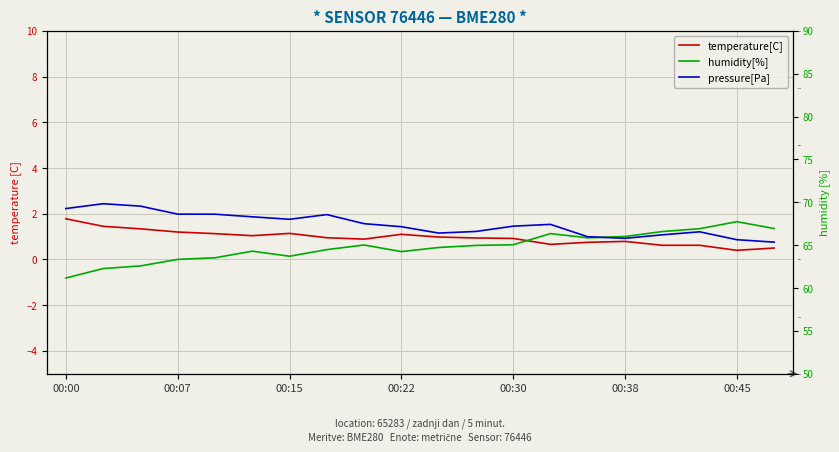

The value of pressure[Pa] at 00:15 is 137452.9. True or false?

False